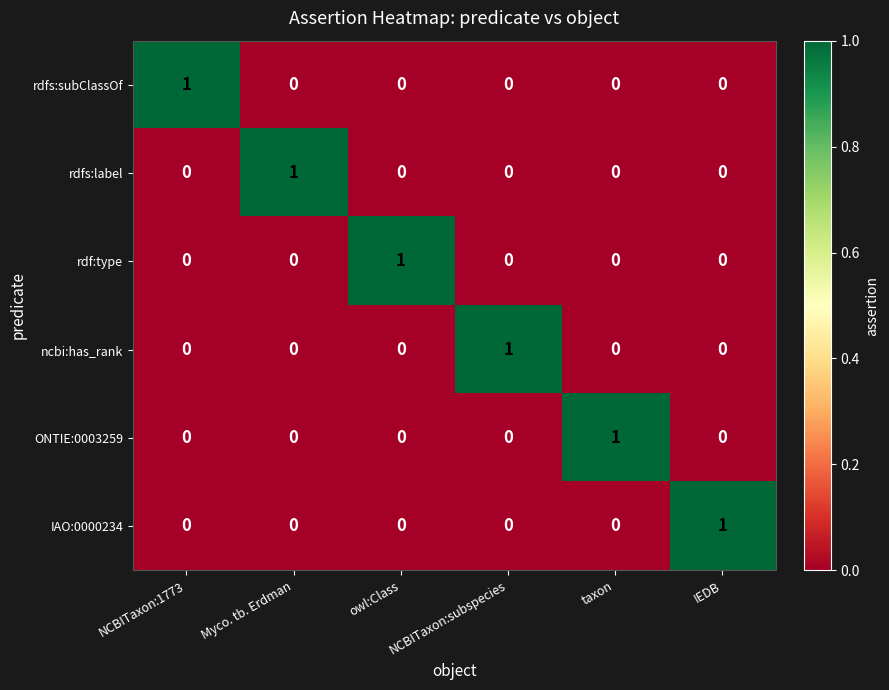

Which category has the highest value in the rdfs:subClassOf series?

NCBITaxon:1773